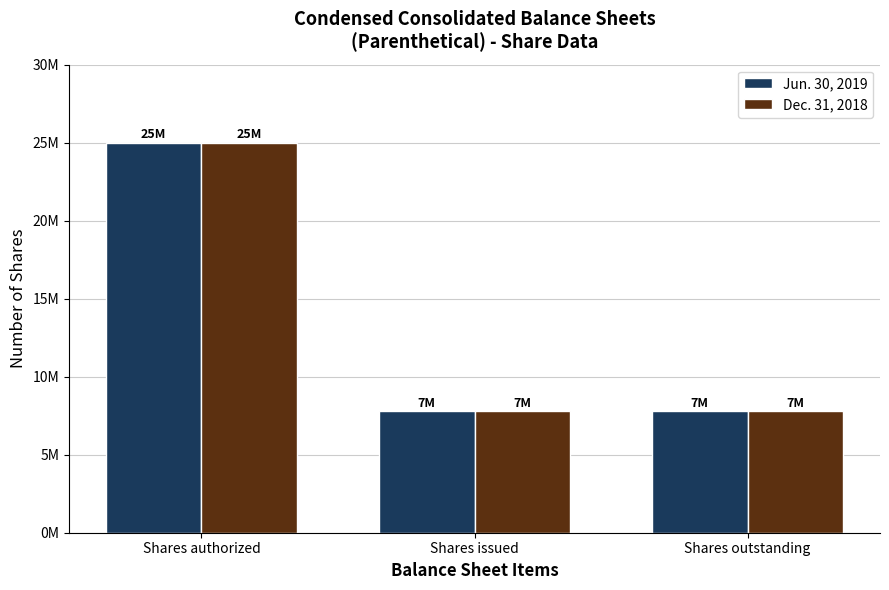

What are all the series names shown in the legend?

Jun. 30, 2019, Dec. 31, 2018